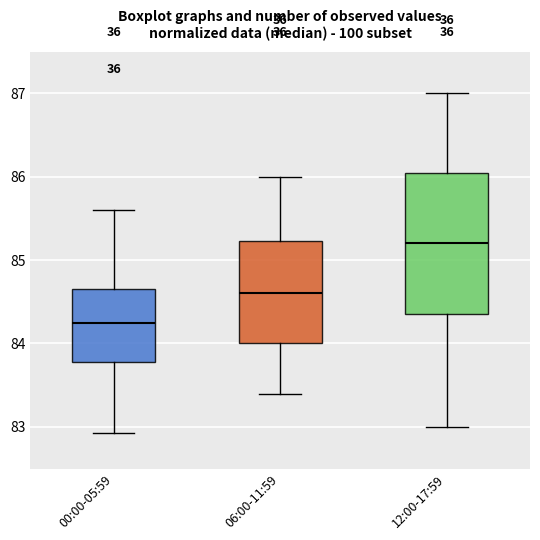

Comparing the boxes themselves (not the whiskers), which one is the tallest?

12:00-17:59